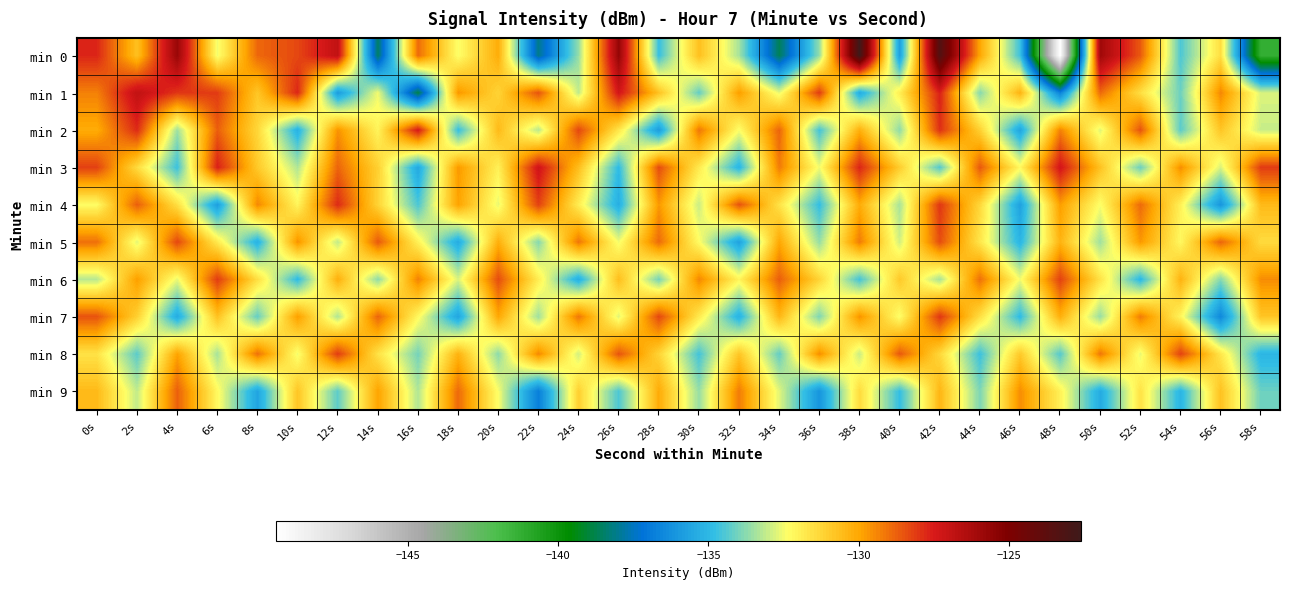

What is the spread (max minus min) of values at 26s?

9.6